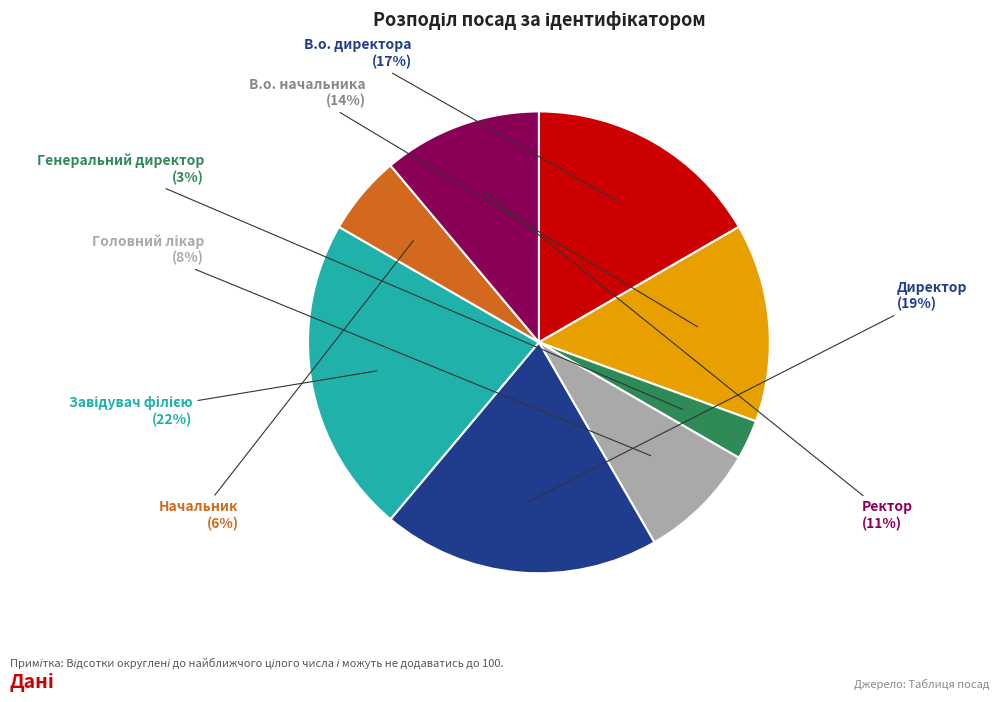

Between В.о. начальника and Директор, which is larger?

Директор